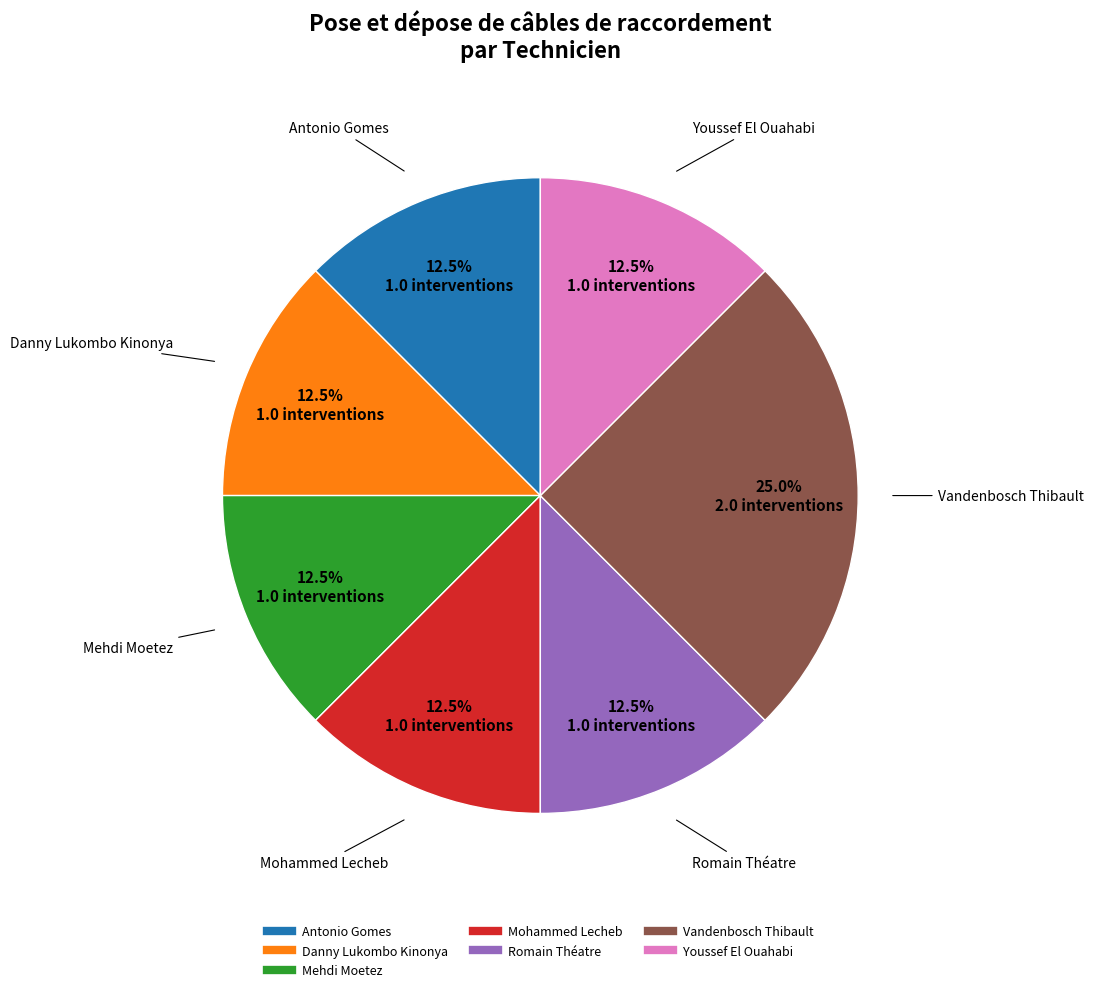

How many slices are in this pie chart?

7